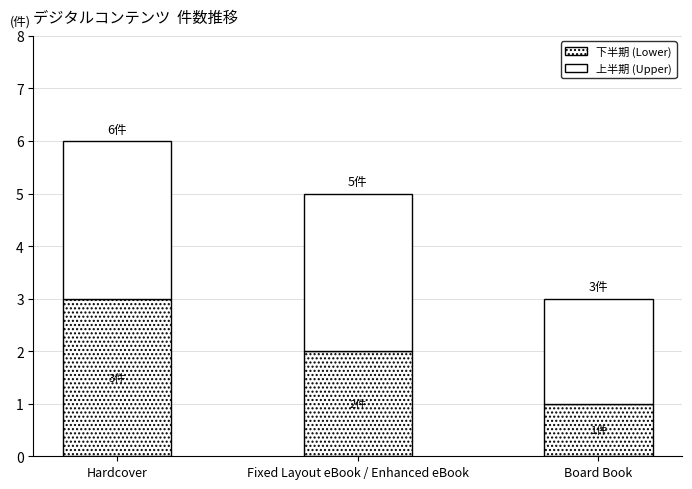

What is the sum of the 上半期 (Upper) values at Board Book and Hardcover?

5